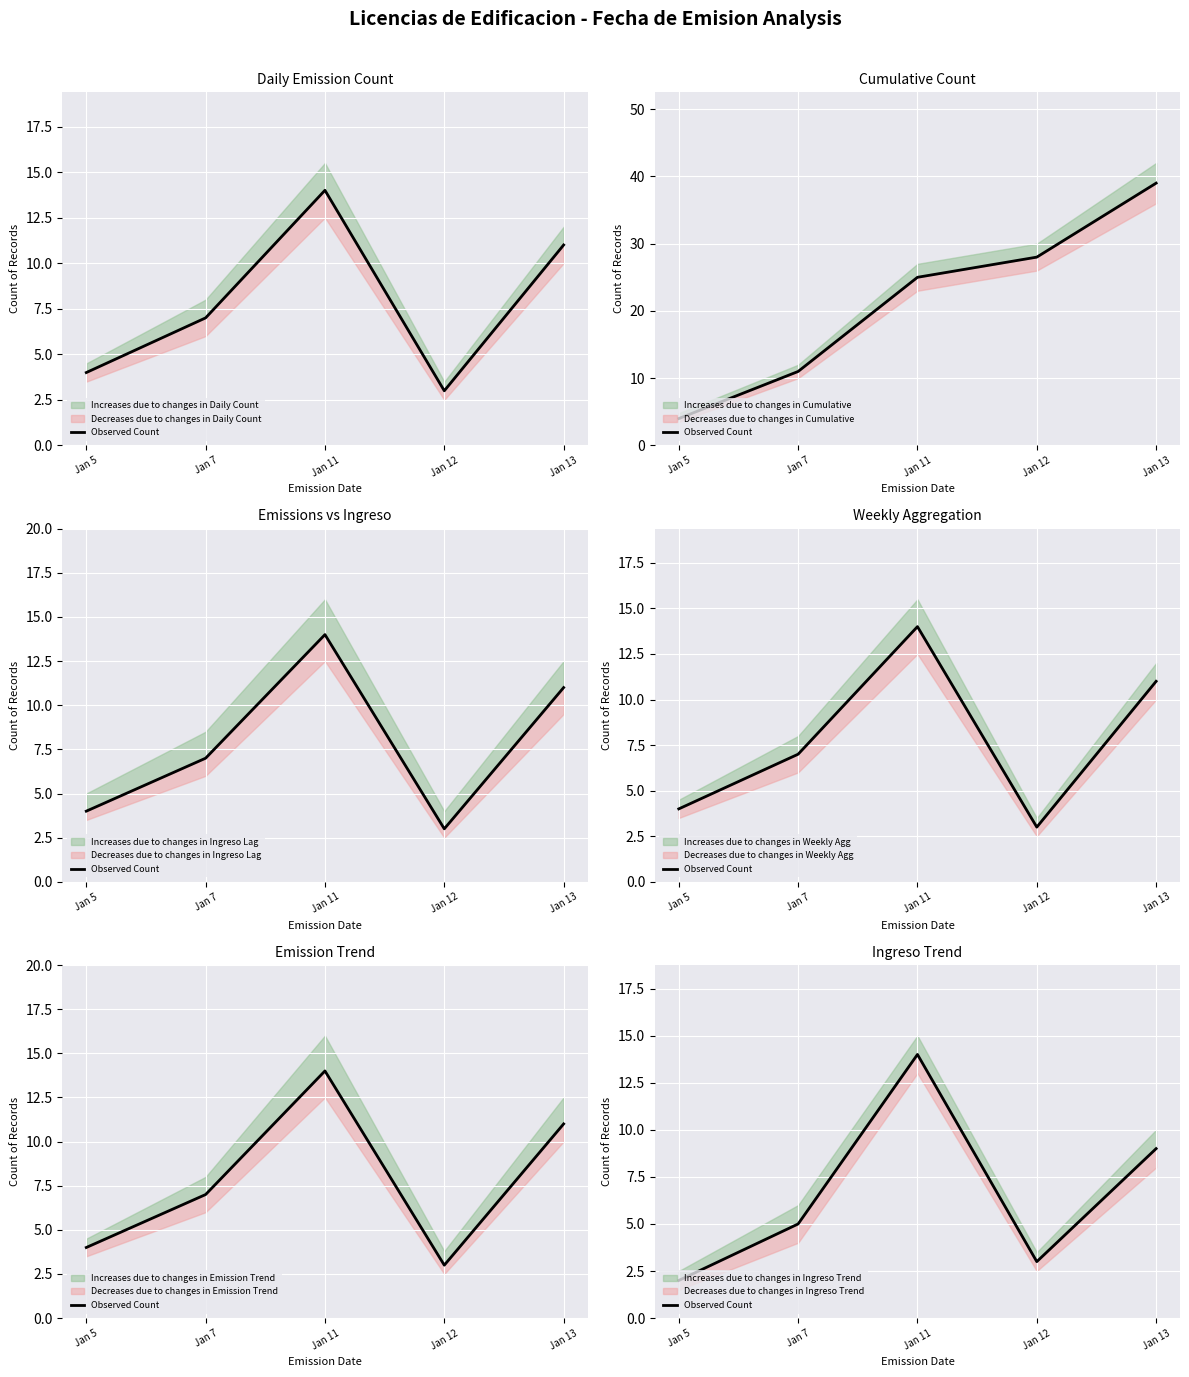

Which label corresponds to the largest value in the chart?

Jan 11